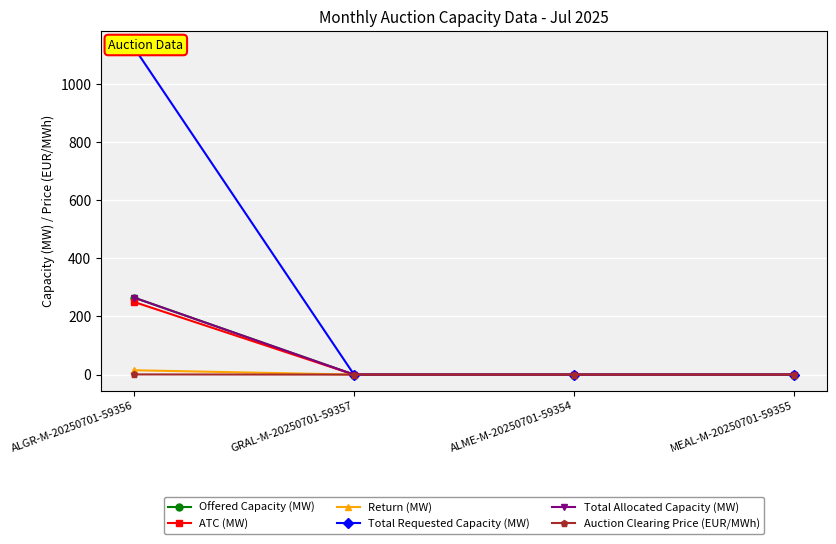

Which has a higher value, ALME-M-20250701-59354 or GRAL-M-20250701-59357?

ALME-M-20250701-59354